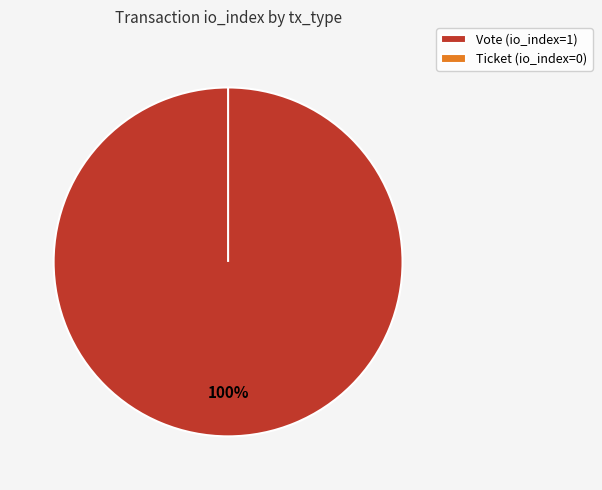

What is the largest slice in the pie chart?

Vote